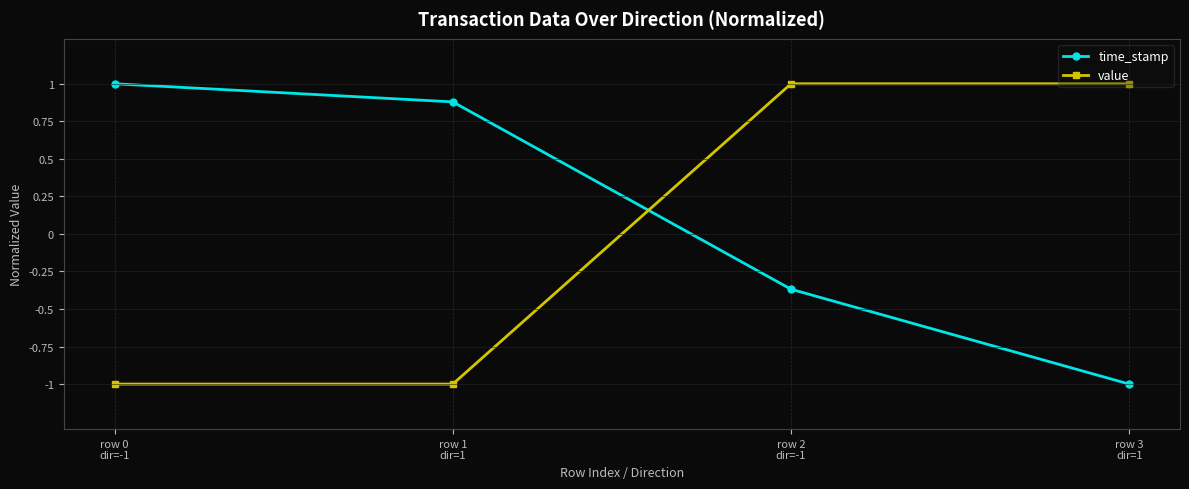

How many lines are shown in the chart?

2